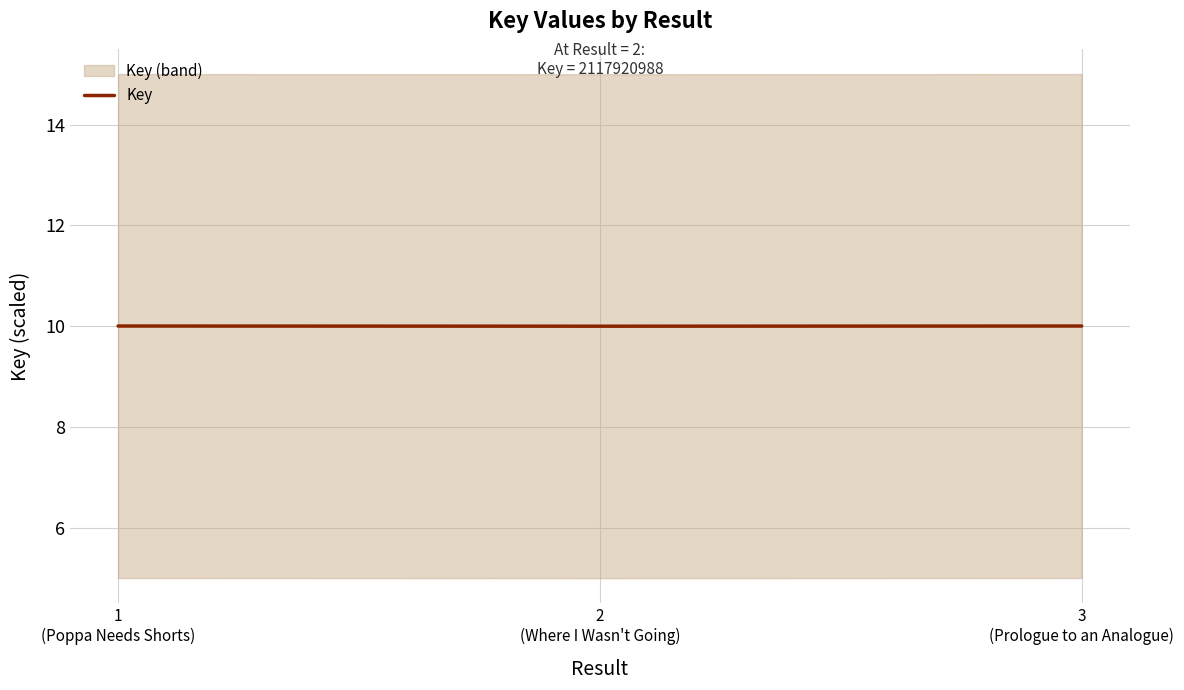

Reading right to left, transcribe all the data shown in this chart.

3
(Prologue to an Analogue)=10.0	2
(Where I Wasn't Going)=10.0	1
(Poppa Needs Shorts)=10.0